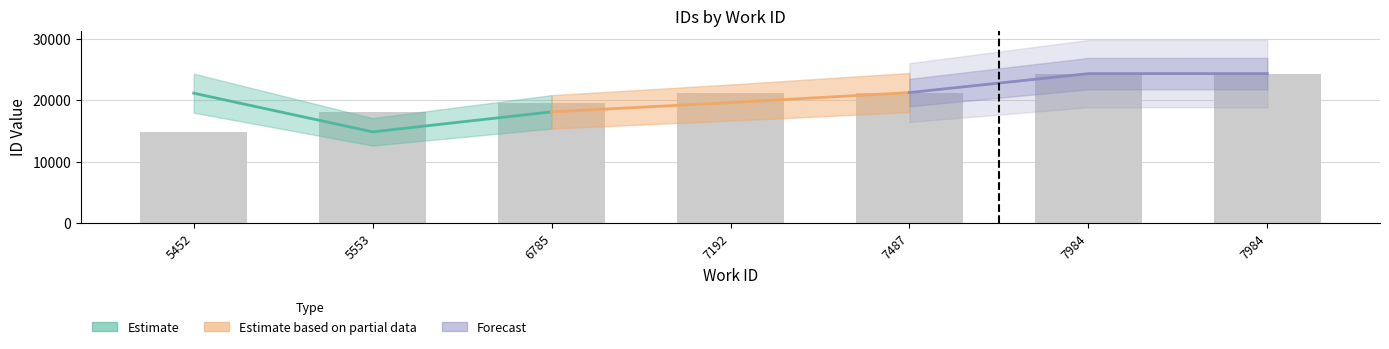

Approximately how many times larger is the value at 7984 compared to 5553?

1.3